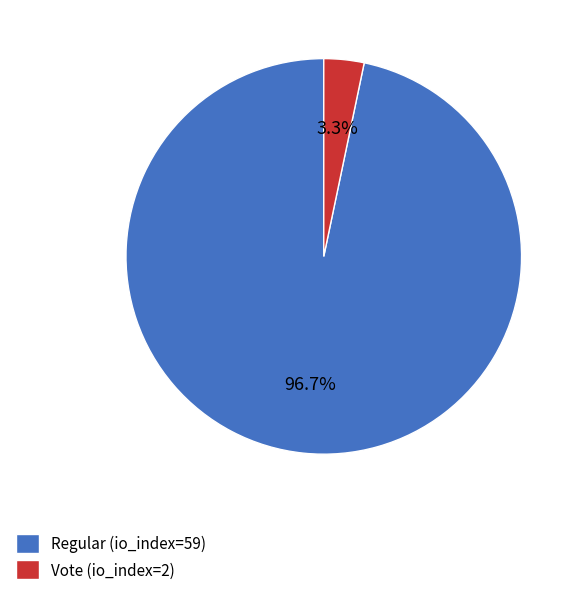

Which slice is the largest?

Regular (io_index=59)